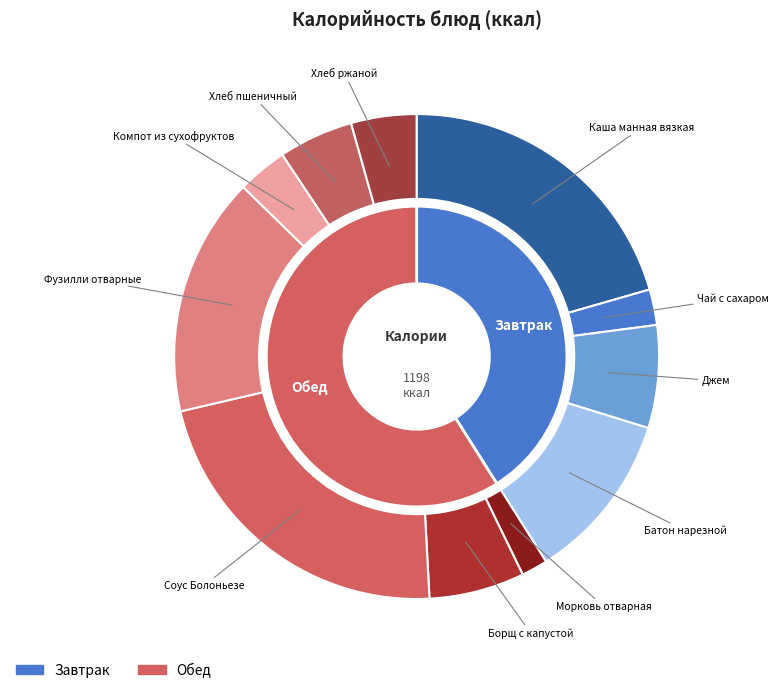

Does Компот из сухофруктов represent more than half of the total?

No